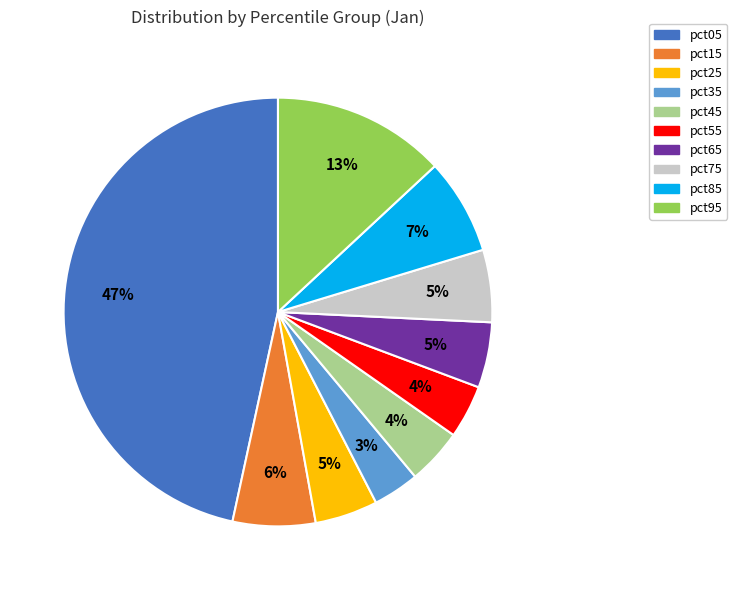

True or false: pct75 accounts for 1% of the total.

False